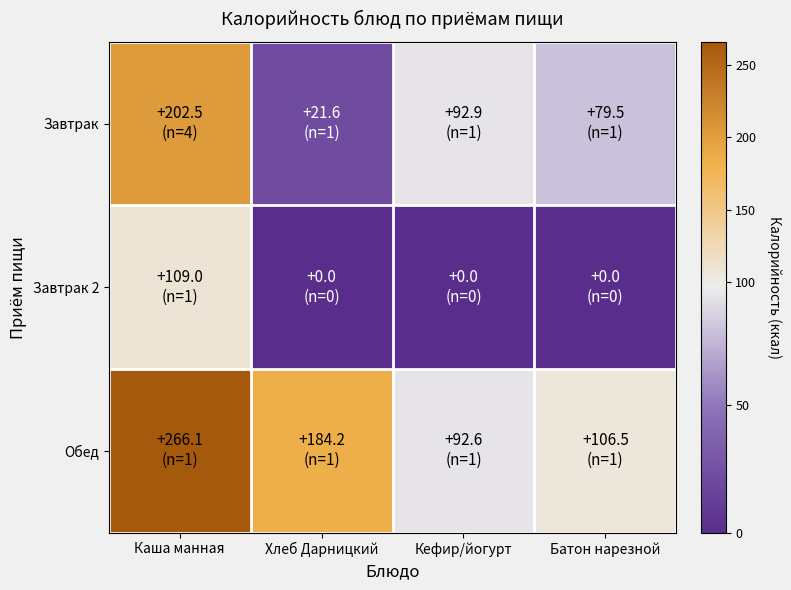

List the series in order of their overall mean, lowest first.

Завтрак 2, Завтрак, Обед